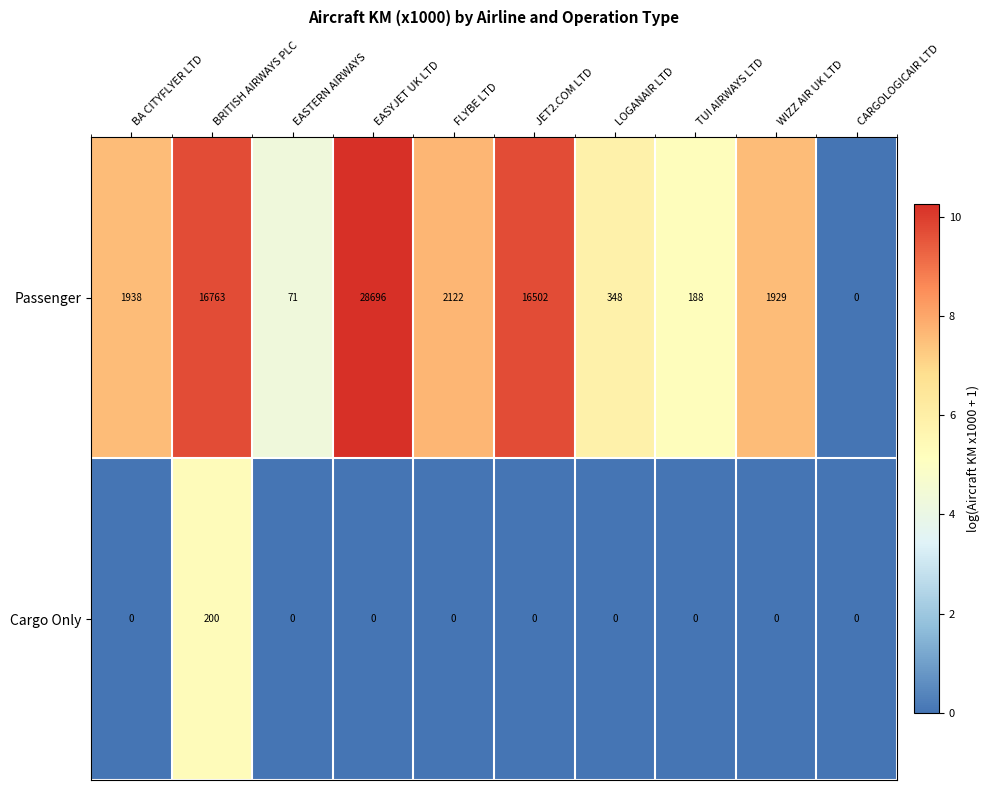

What is the maximum value for Passenger?

28696